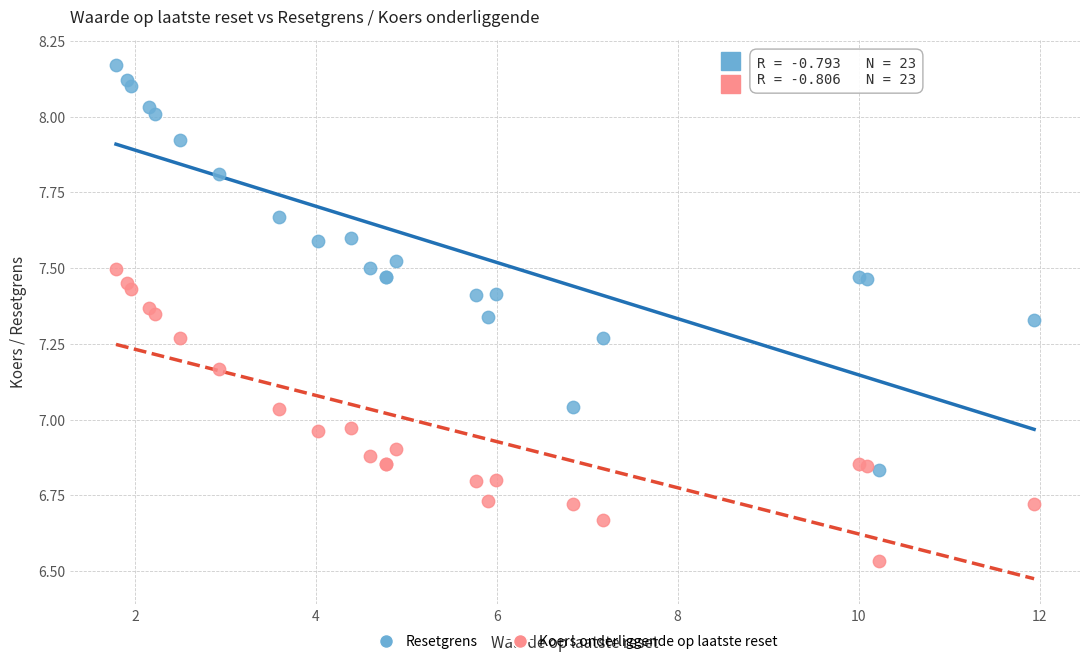

Which series has the largest Y range (max minus min)?

Resetgrens